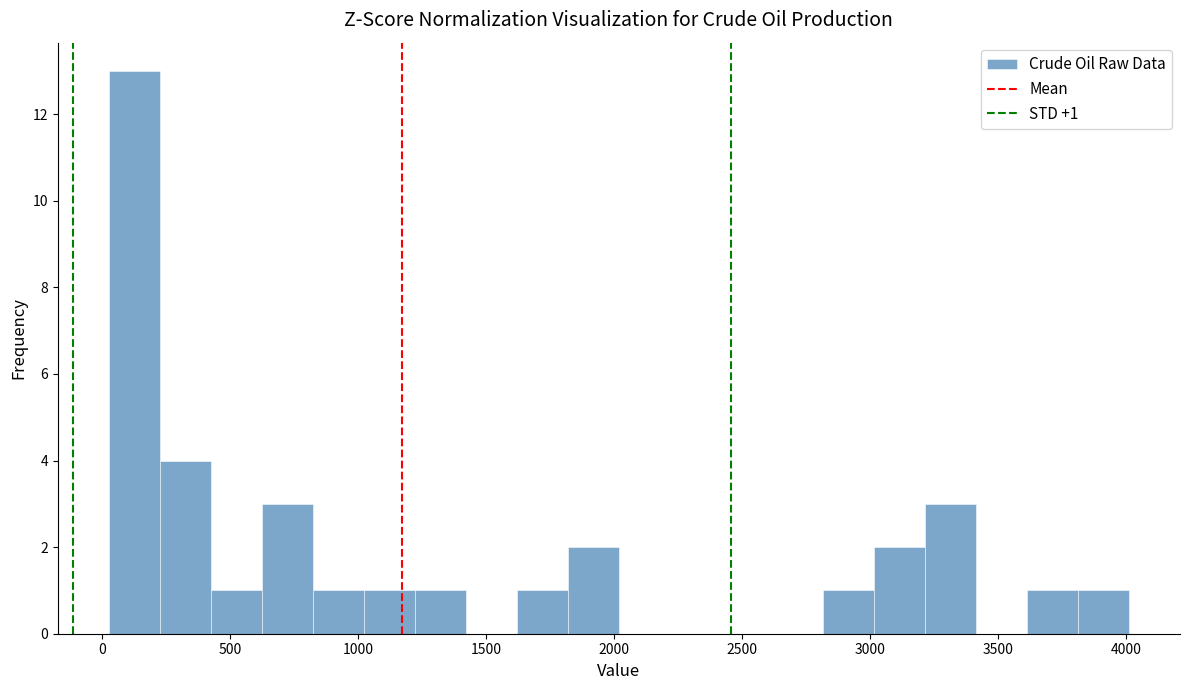

Read against the x-axis, roughly where is the centre of the tallest bar?

150